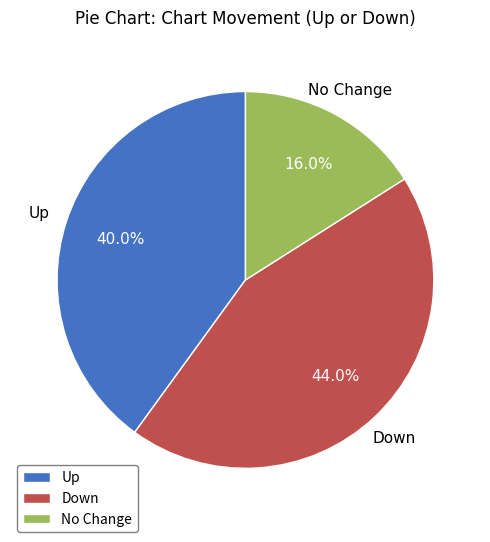

Rank the categories by value from lowest to highest.

No Change, Up, Down